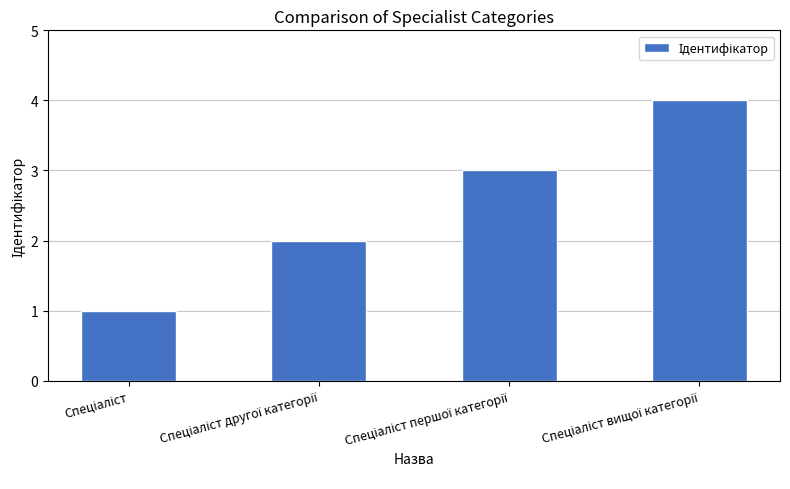

What is the sum of all values?

10